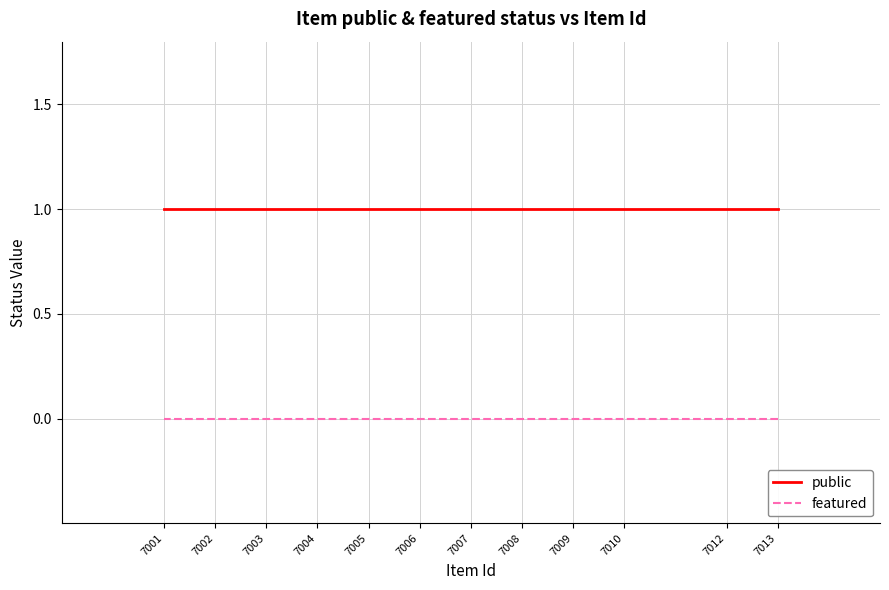

At which label is public closest to 1?

7013